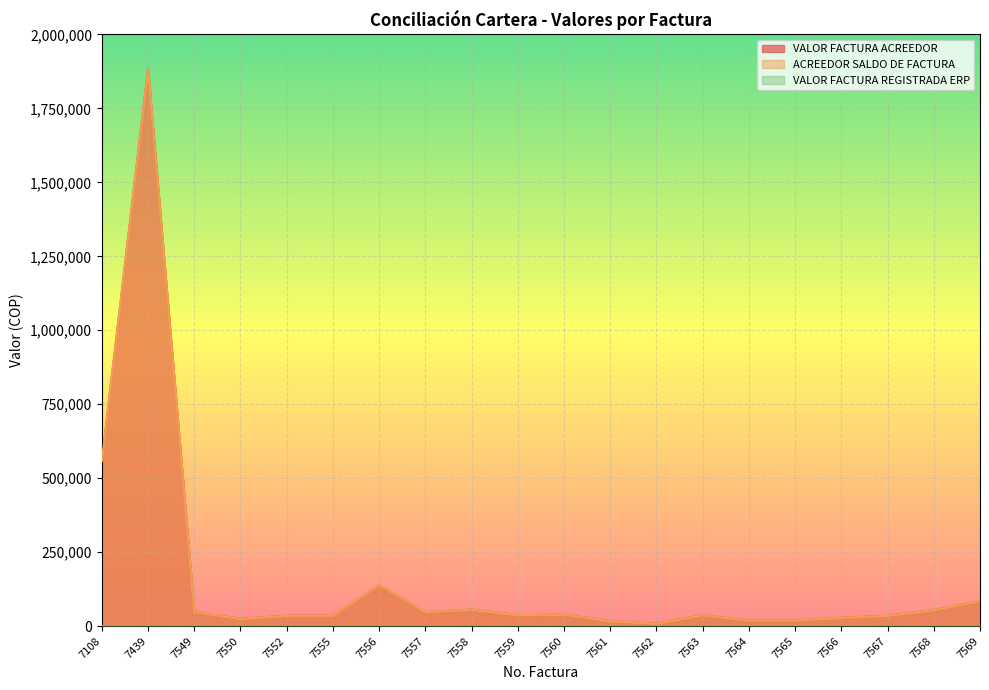

True or false: VALOR FACTURA ACREEDOR and ACREEDOR SALDO DE FACTURA cross at least once.

False